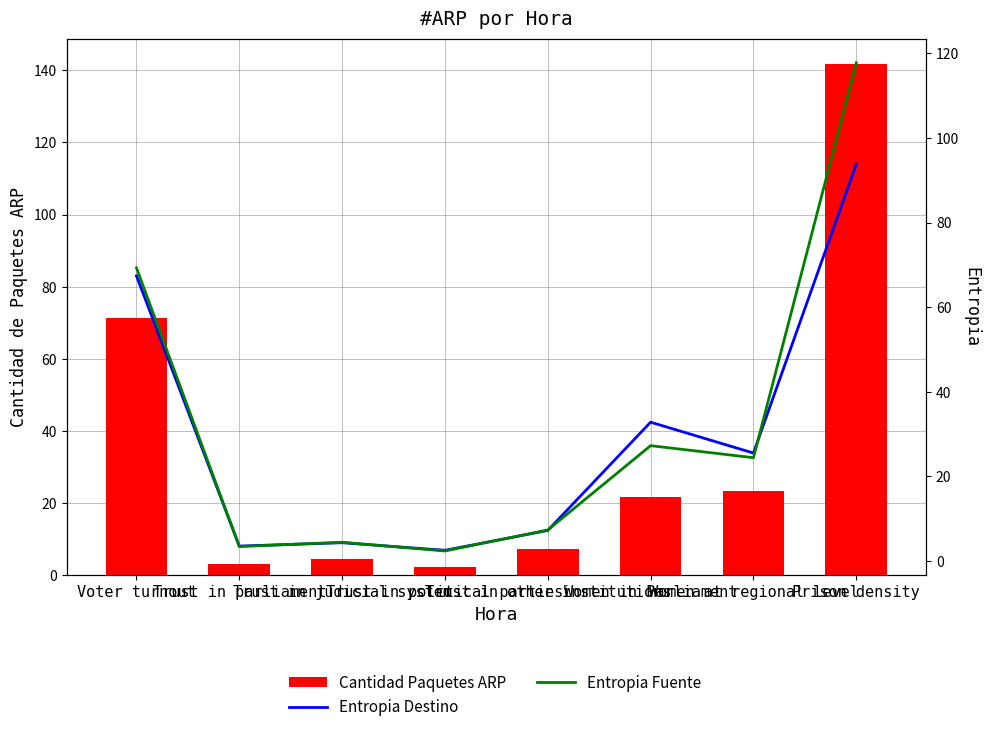

What is the sum of all Cantidad Paquetes ARP values?

275.4